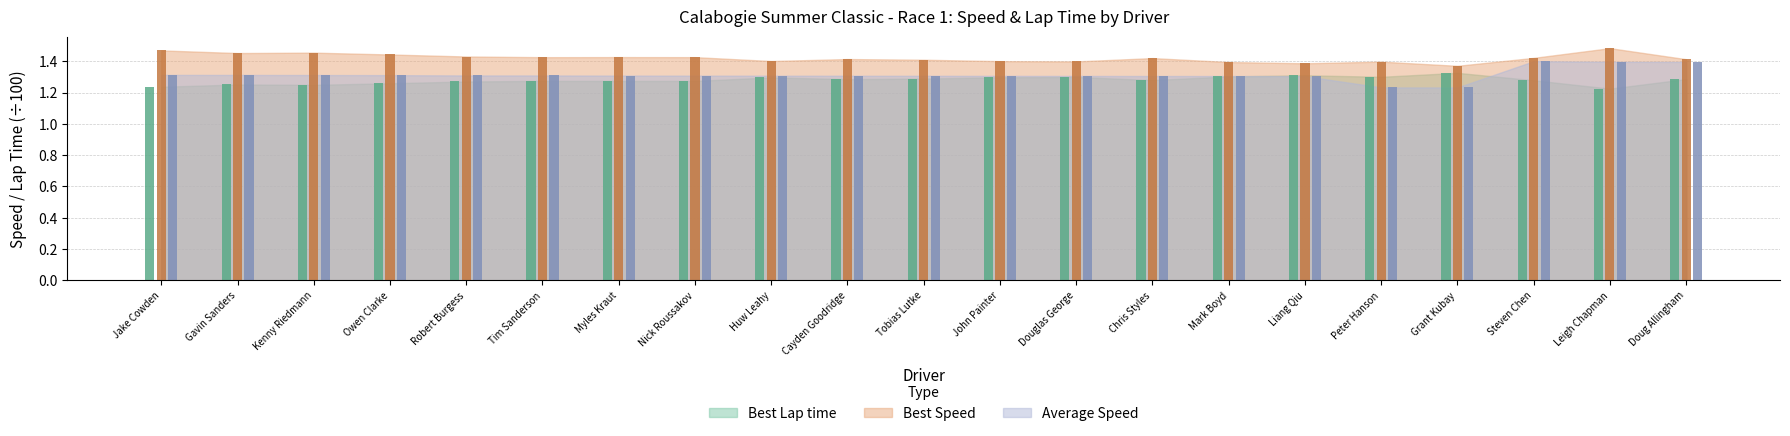

List the series in order of their peak value, lowest first.

Best Lap time, Average Speed, Best Speed